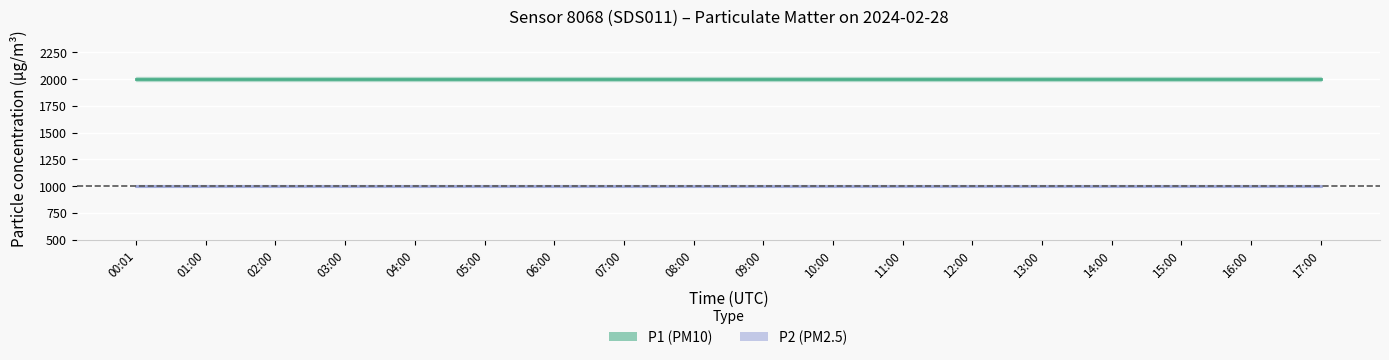

Reading left to right, list all the values displayed in this chart.

P1: 00:01=1999.9	01:00=1999.9	02:00=1999.9	03:00=1999.9	04:00=1999.9	05:00=1999.9	06:00=1999.9	07:00=1999.9	08:00=1999.9	09:00=1999.9	10:00=1999.9	11:00=1999.9	12:00=1999.9	13:00=1999.9	14:00=1999.9	15:00=1999.9	16:00=1999.9	17:00=1999.9
P2: 00:01=999.9	01:00=999.9	02:00=999.9	03:00=999.9	04:00=999.9	05:00=999.9	06:00=999.9	07:00=999.9	08:00=999.9	09:00=999.9	10:00=999.9	11:00=999.9	12:00=999.9	13:00=999.9	14:00=999.9	15:00=999.9	16:00=999.9	17:00=999.9